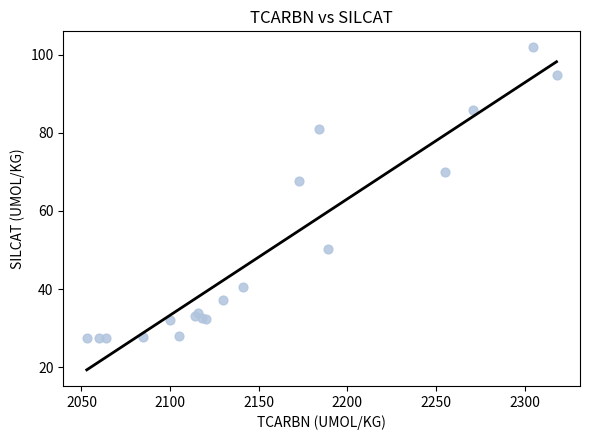

What Y value in the scatter plot is closest to 64?

67.6